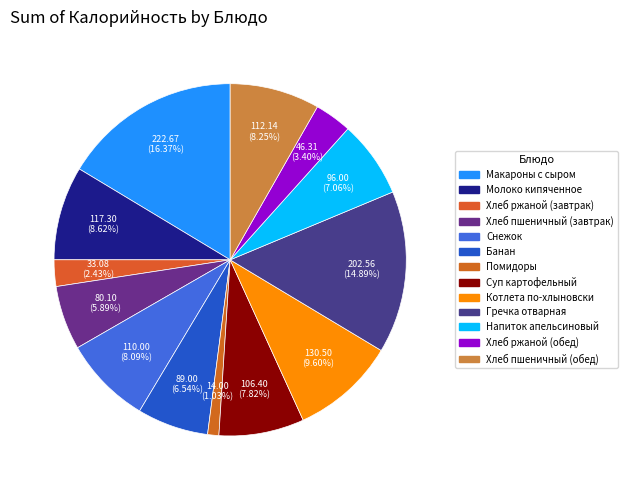

Which slice is the largest?

Макароны с сыром